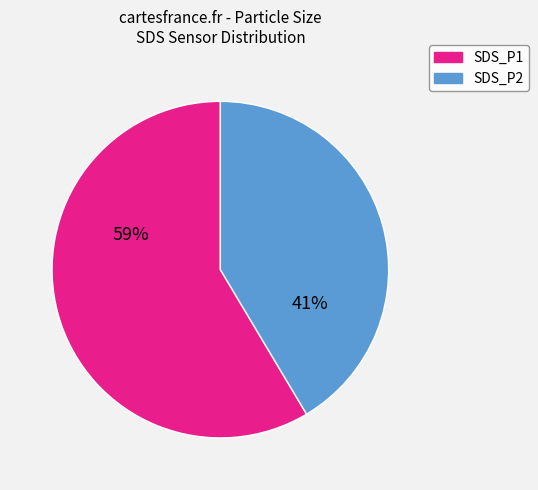

Is SDS_P1 the majority of the pie?

Yes